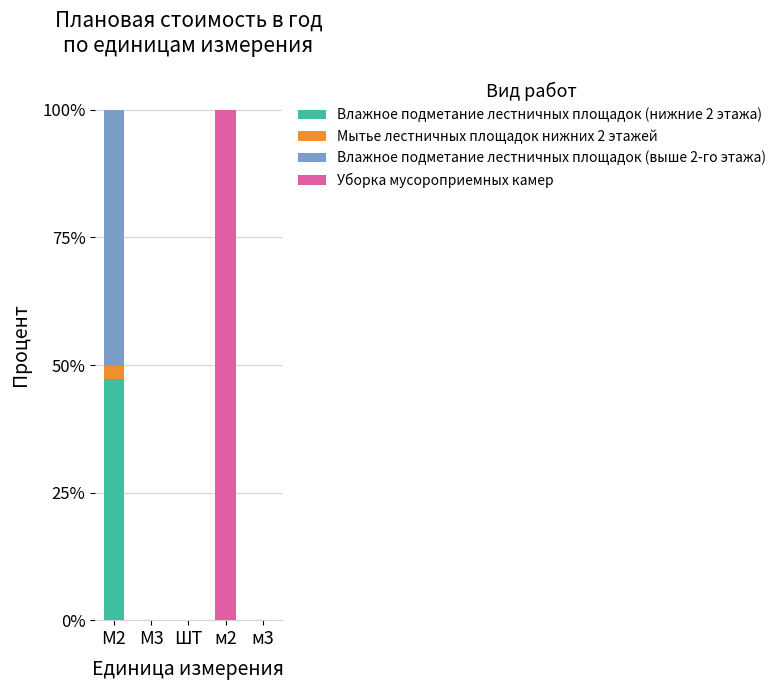

What is the total value across all series at М2?

100.0